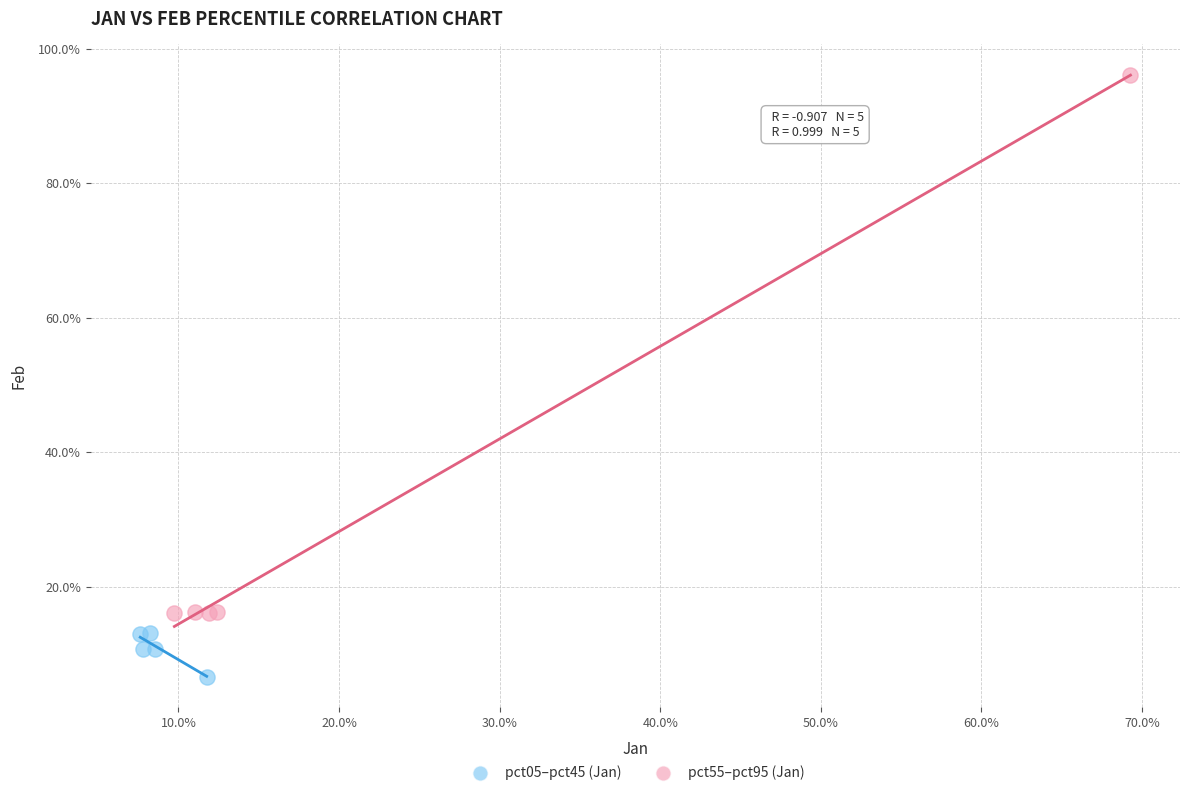

What are all the series names shown in the legend?

pct05–pct45 (Jan), pct55–pct95 (Jan)